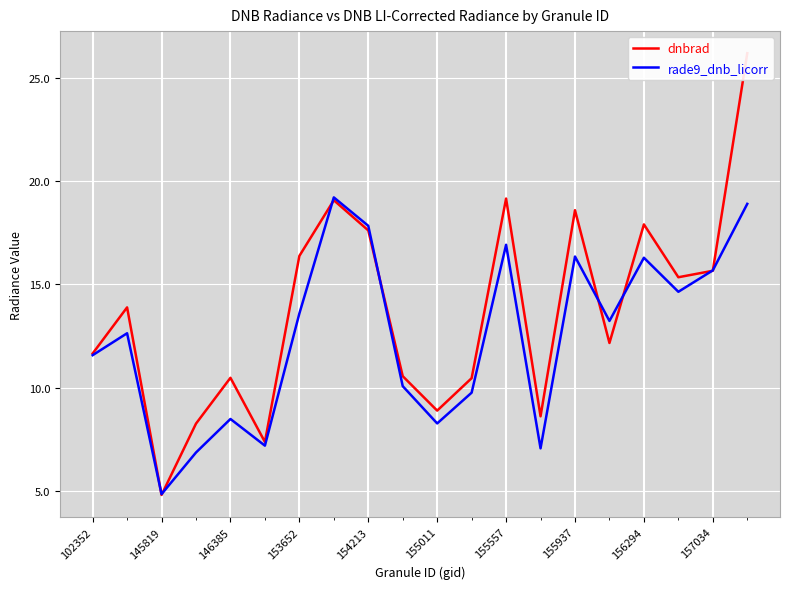

At which label does rade9_dnb_licorr reach its minimum?

145819